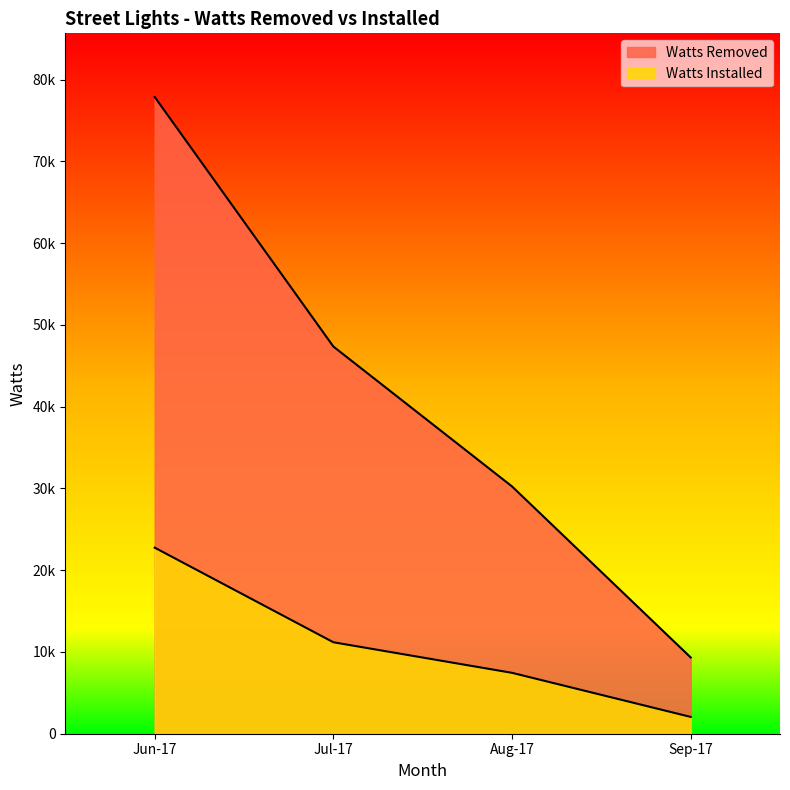

Which has a higher value, Jun-17 or Jul-17?

Jun-17